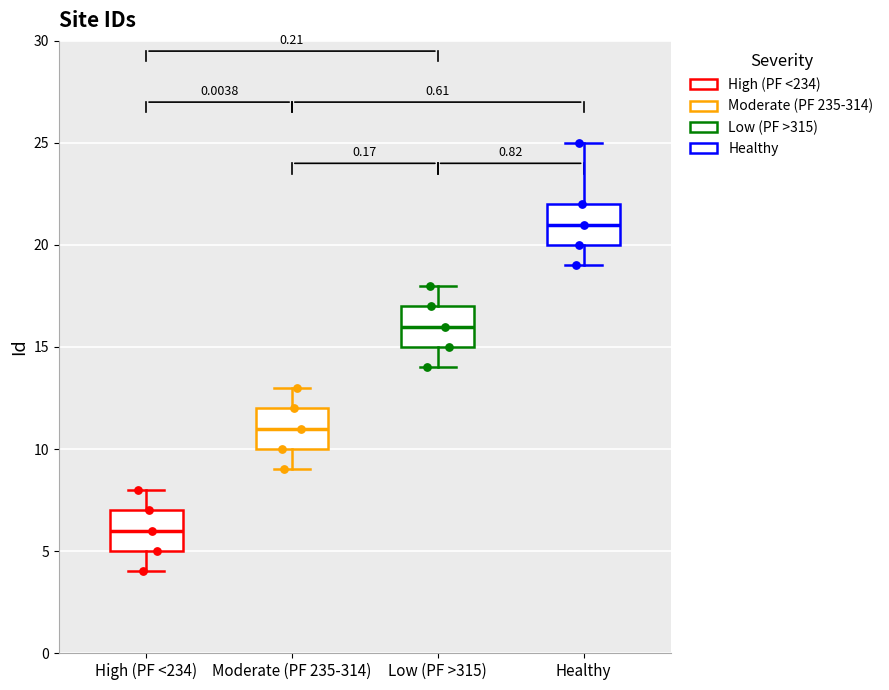

Reading left to right, transcribe this box plot: for each box, give where its median line is, the range the box spans, and where its two whiskers end, as read against the y-axis. The values are not printed on the chart, so give them approximately, as read against the axis.

High (PF <234): median 6, box 5 to 7, whiskers 4 to 8
Moderate (PF 235-314): median 11, box 10 to 12, whiskers 9 to 13
Low (PF >315): median 16, box 15 to 17, whiskers 14 to 18
Healthy: median 21, box 20 to 22, whiskers 19 to 25